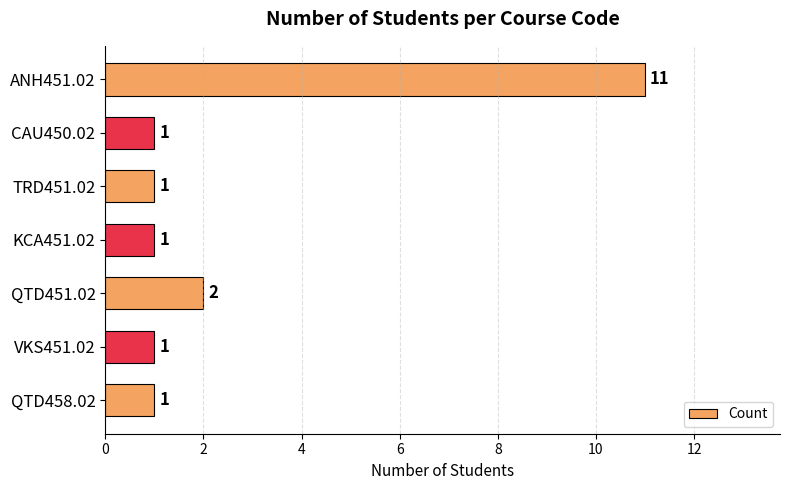

What is the difference between the second highest and second lowest values?

1